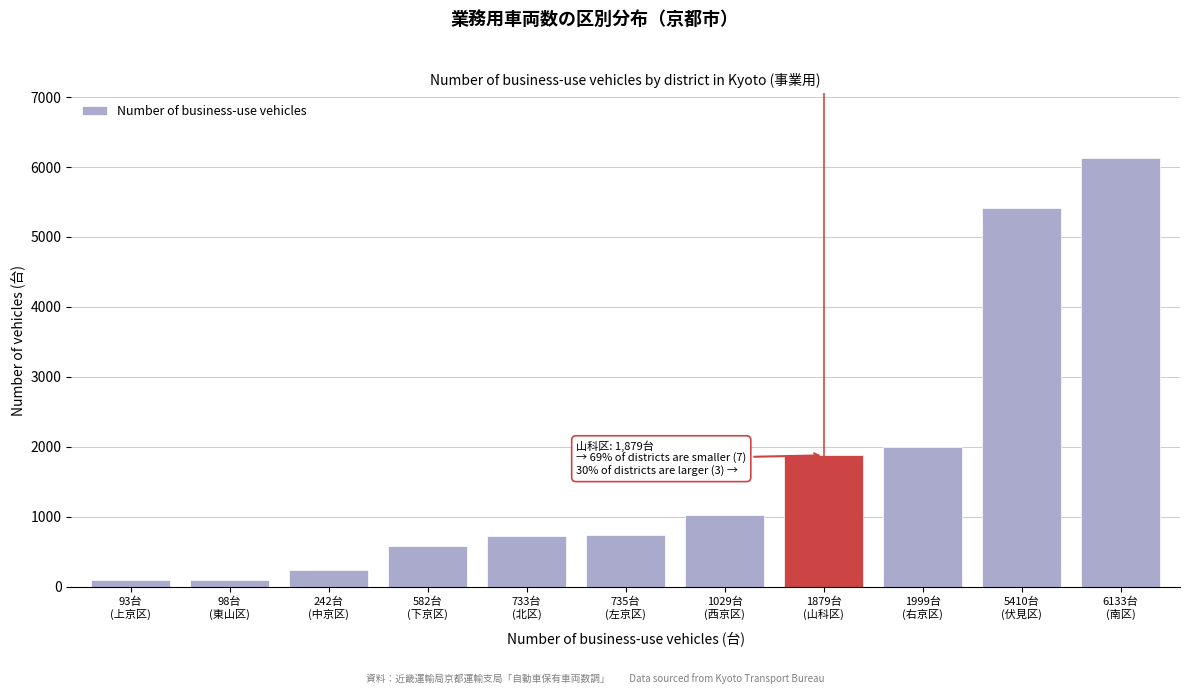

What is the value of the 9th bar from the left?

1999